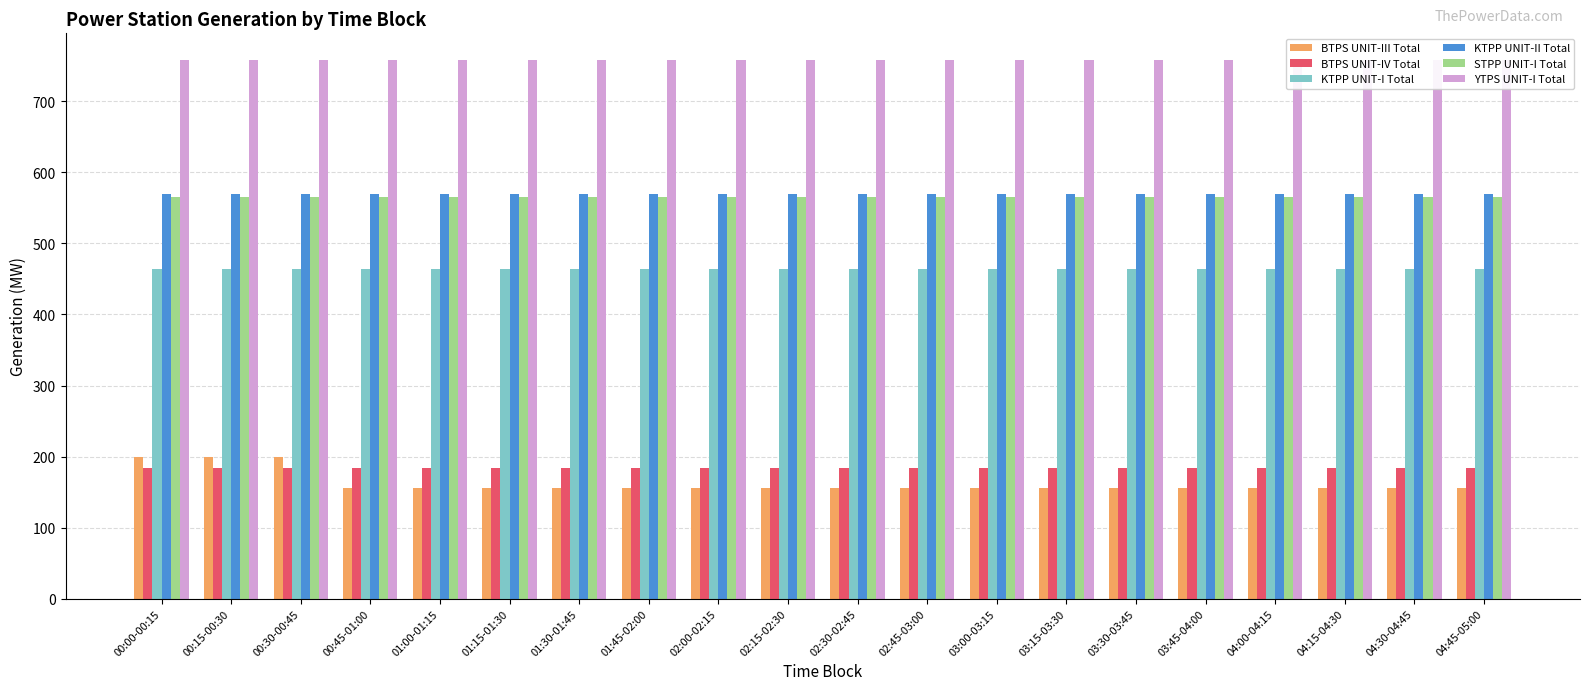

What is the total value across all series at 02:15-02:30?

2695.2